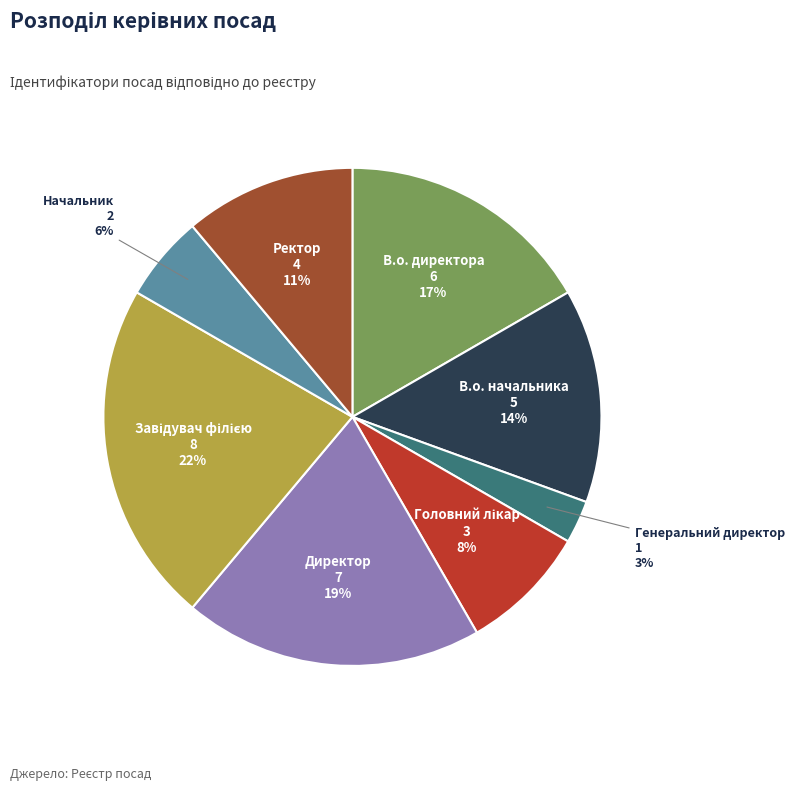

To the nearest percent, what is the average slice percentage?

12%